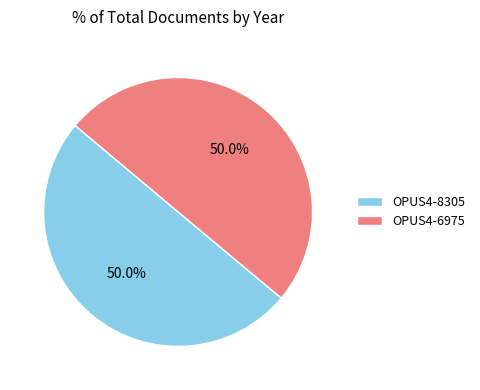

What percentage is the OPUS4-8305 slice, to the nearest percent?

50%